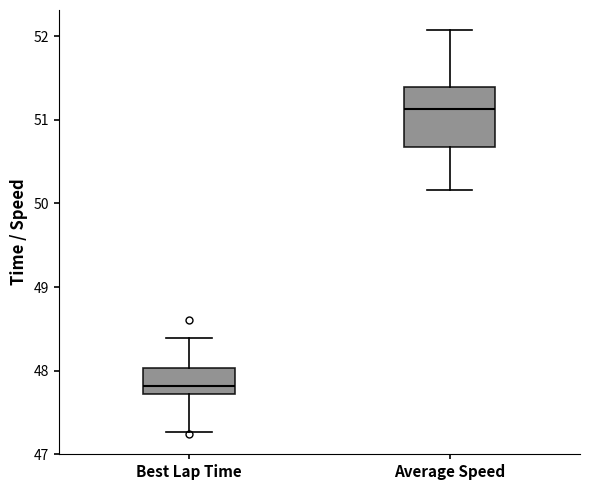

Reading left to right, transcribe this box plot: for each box, give where its median line is, the range the box spans, and where its two whiskers end, as read against the y-axis. The values are not printed on the chart, so give them approximately, as read against the axis.

Best Lap Time: median 47.8, box 47.7 to 48.0, whiskers 47.3 to 48.4
Average Speed: median 51.1, box 50.7 to 51.4, whiskers 50.2 to 52.1